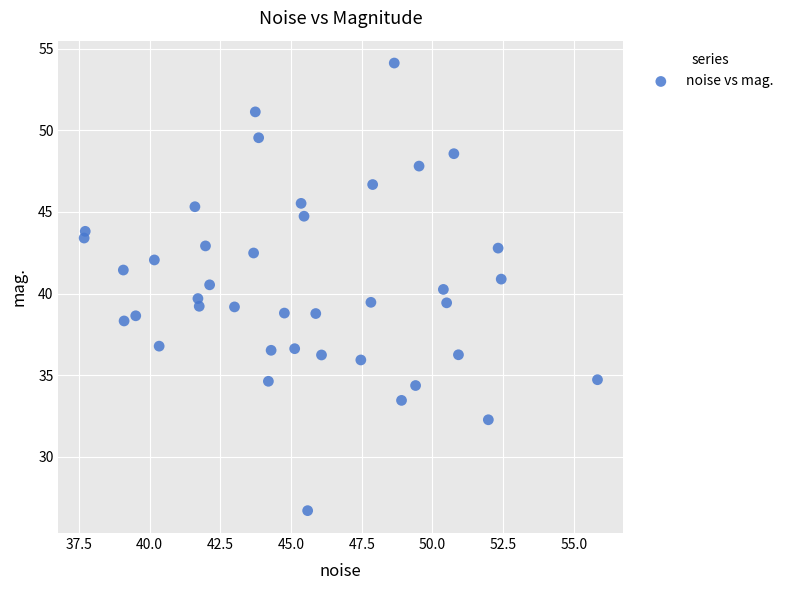

What is the range of Y values (max minus min)?

27.4